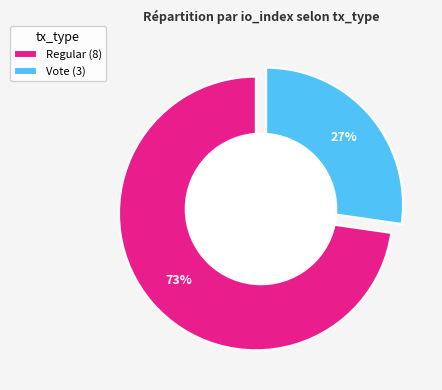

Which category has the smallest portion of the pie?

Vote